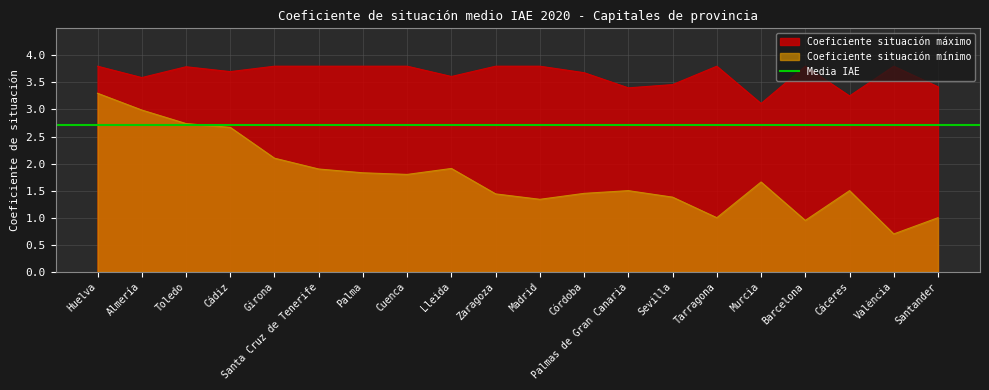

Which has a higher value, Almería or Huelva?

Huelva